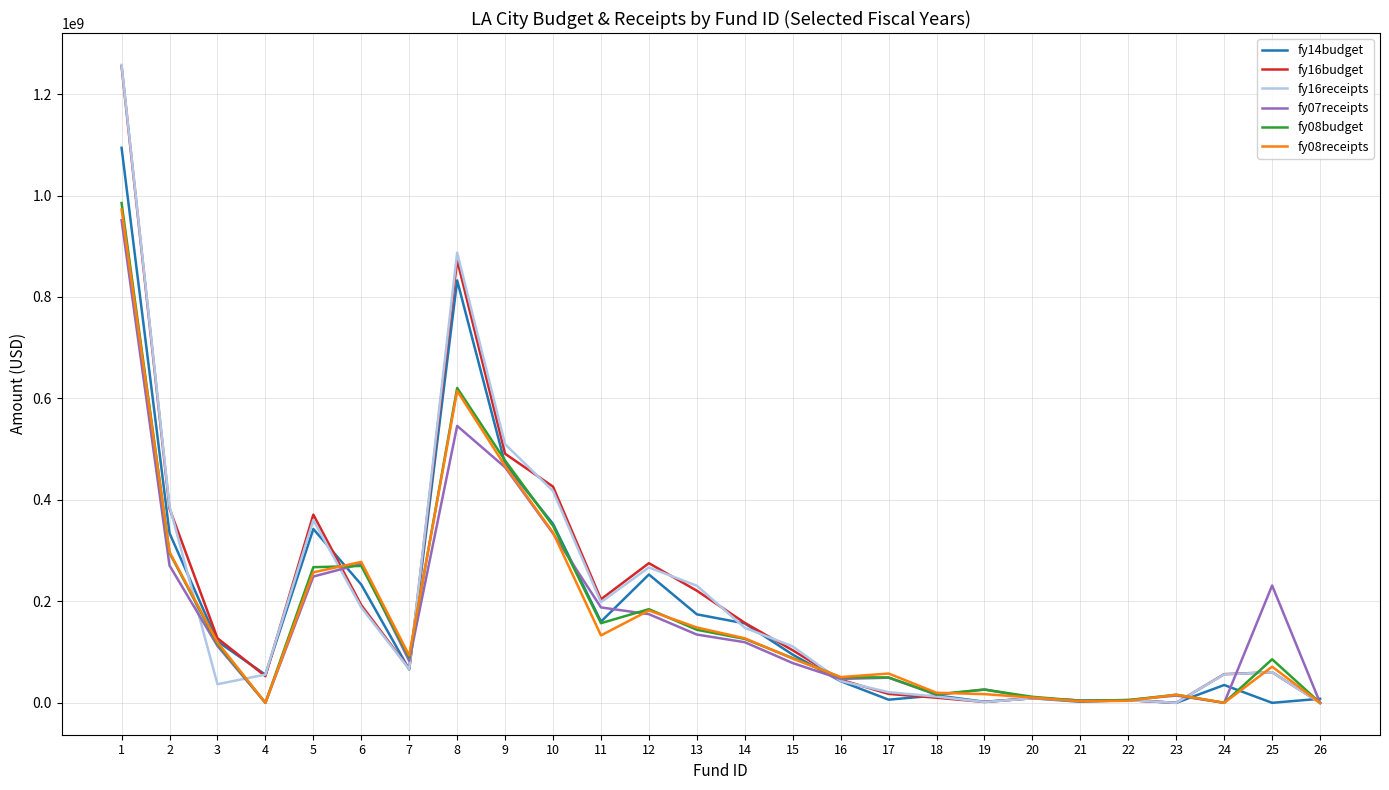

At how many categories does at least one series exceed 903329335?

1